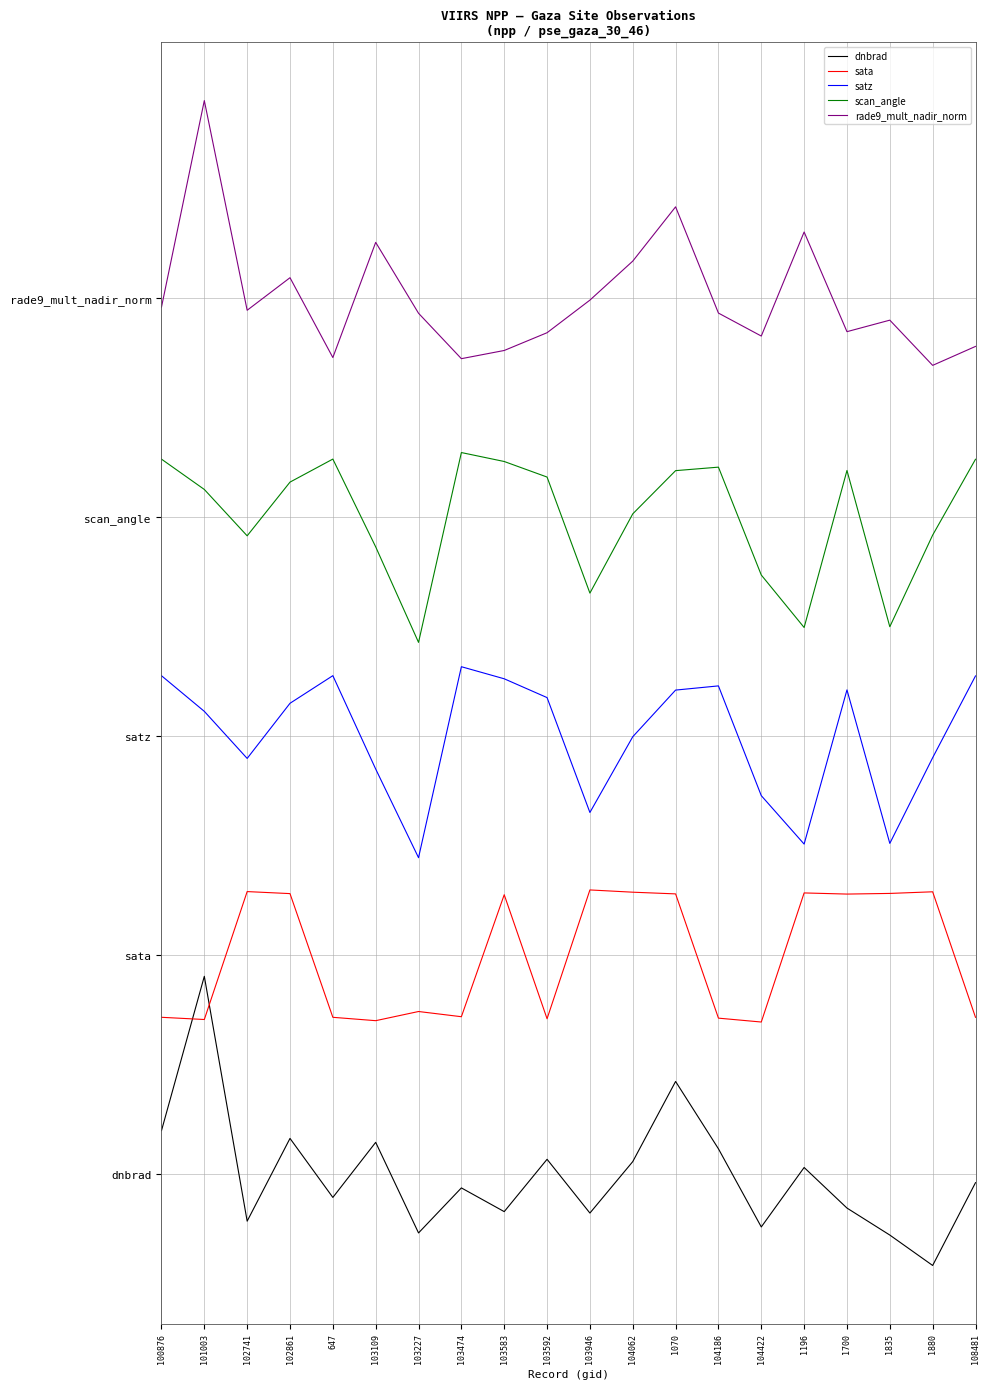

Does the chart have visible grid lines?

Yes